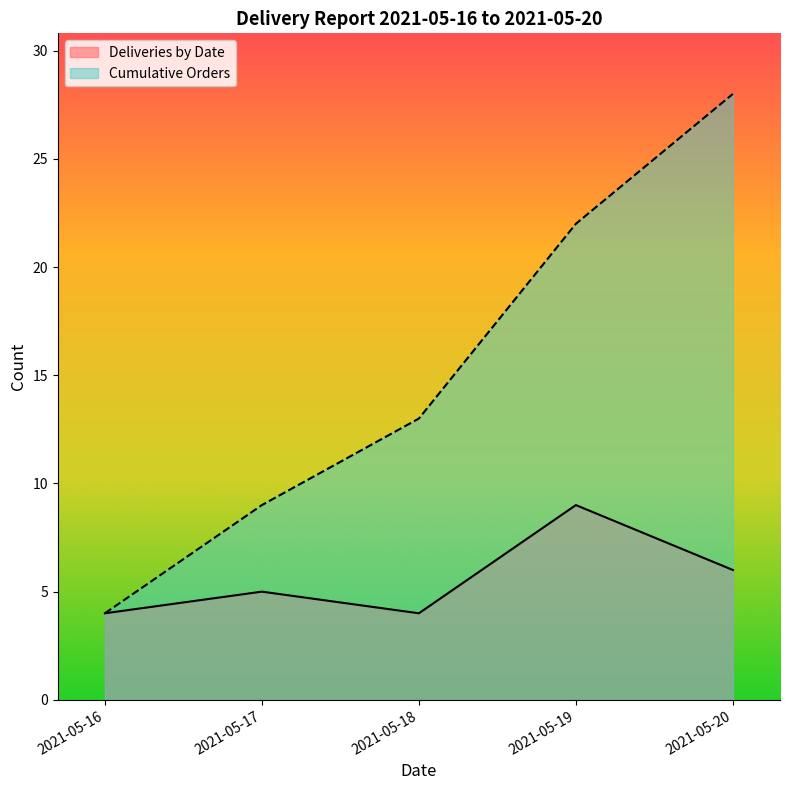

What is the maximum value shown in the chart?

28